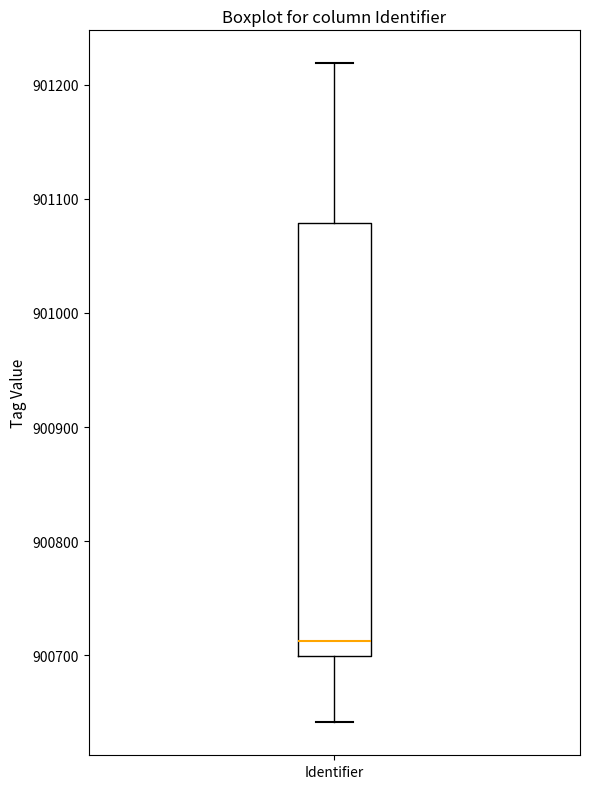

Where is the upper edge of the box for Identifier on the y-axis? The values are not printed on the chart, so give them approximately, as read against the axis.

901080